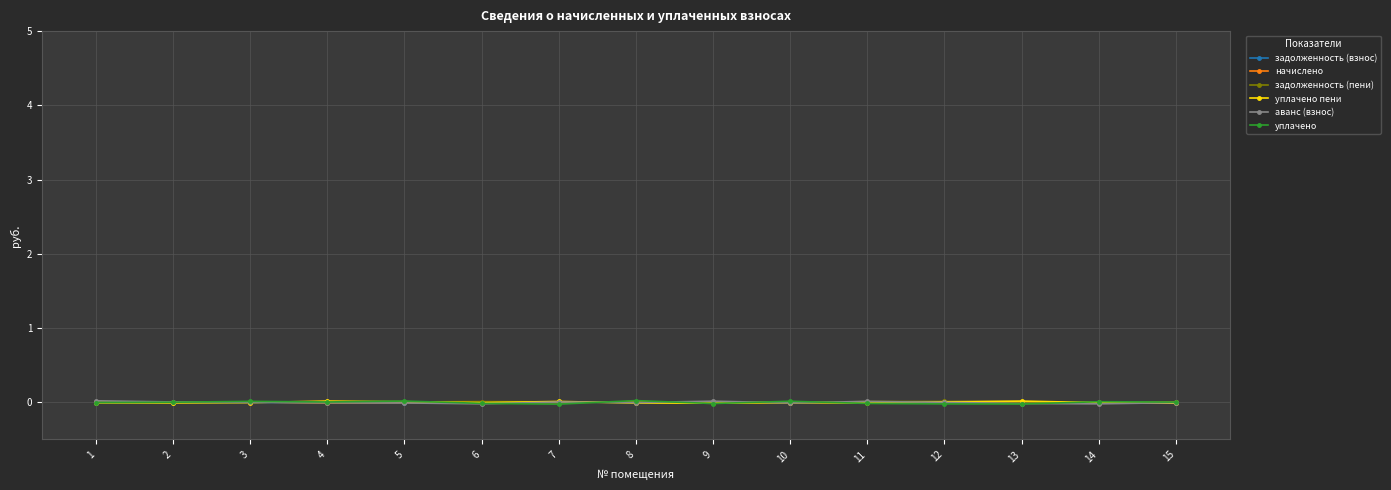

The value of задолженность (взнос) at 2 is -0.0. True or false?

True